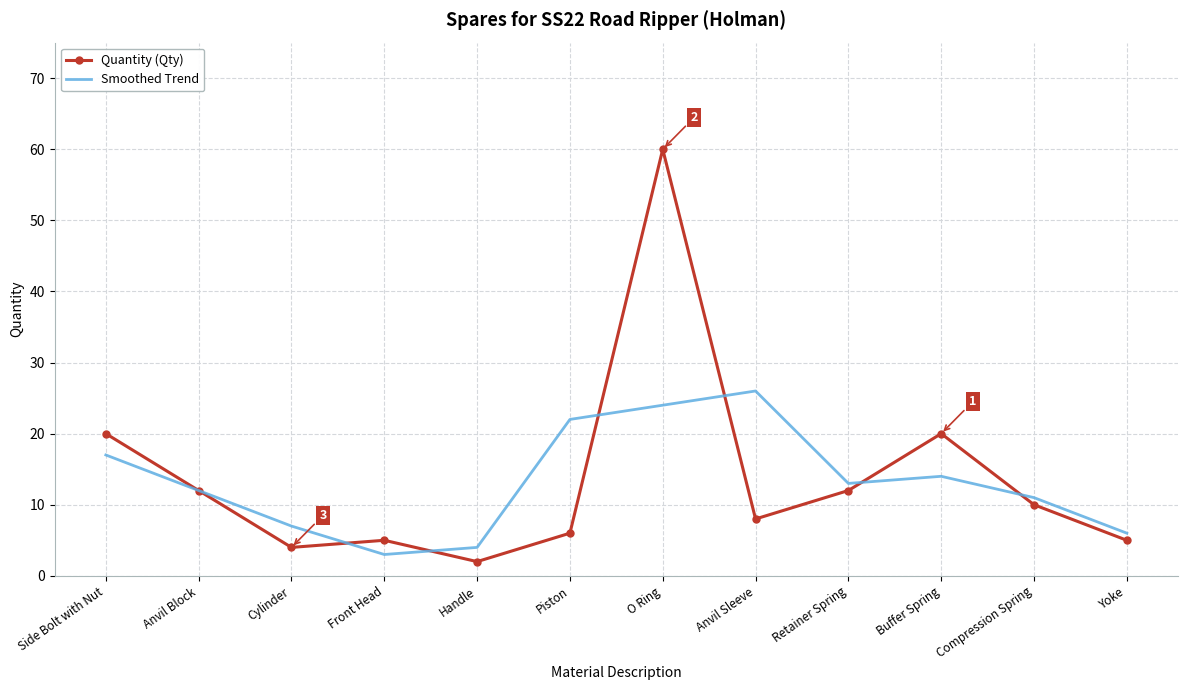

How many series are shown in this chart?

2